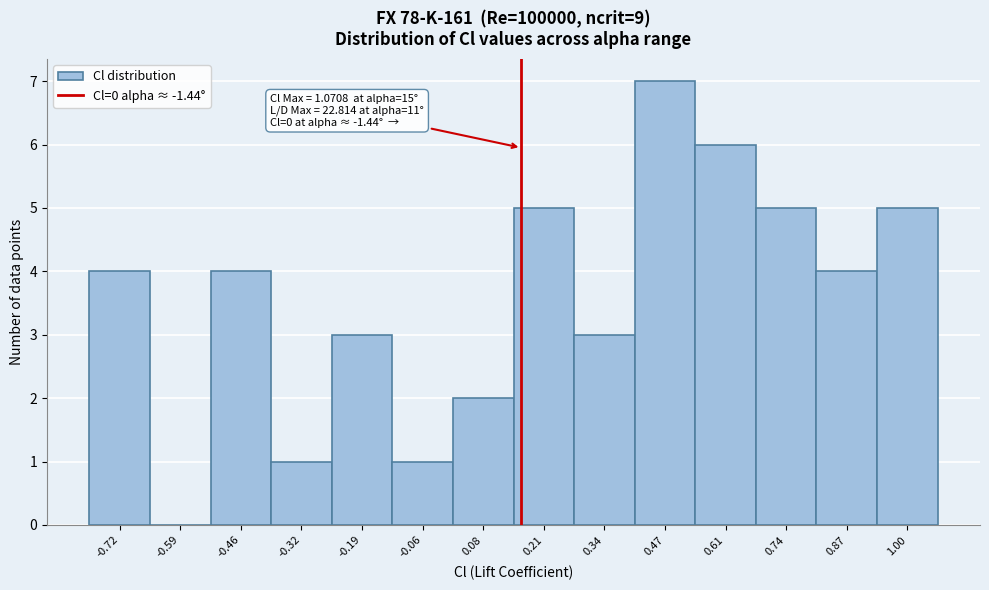

Over which range of the x-axis is the bar tallest?

0.40 to 0.54